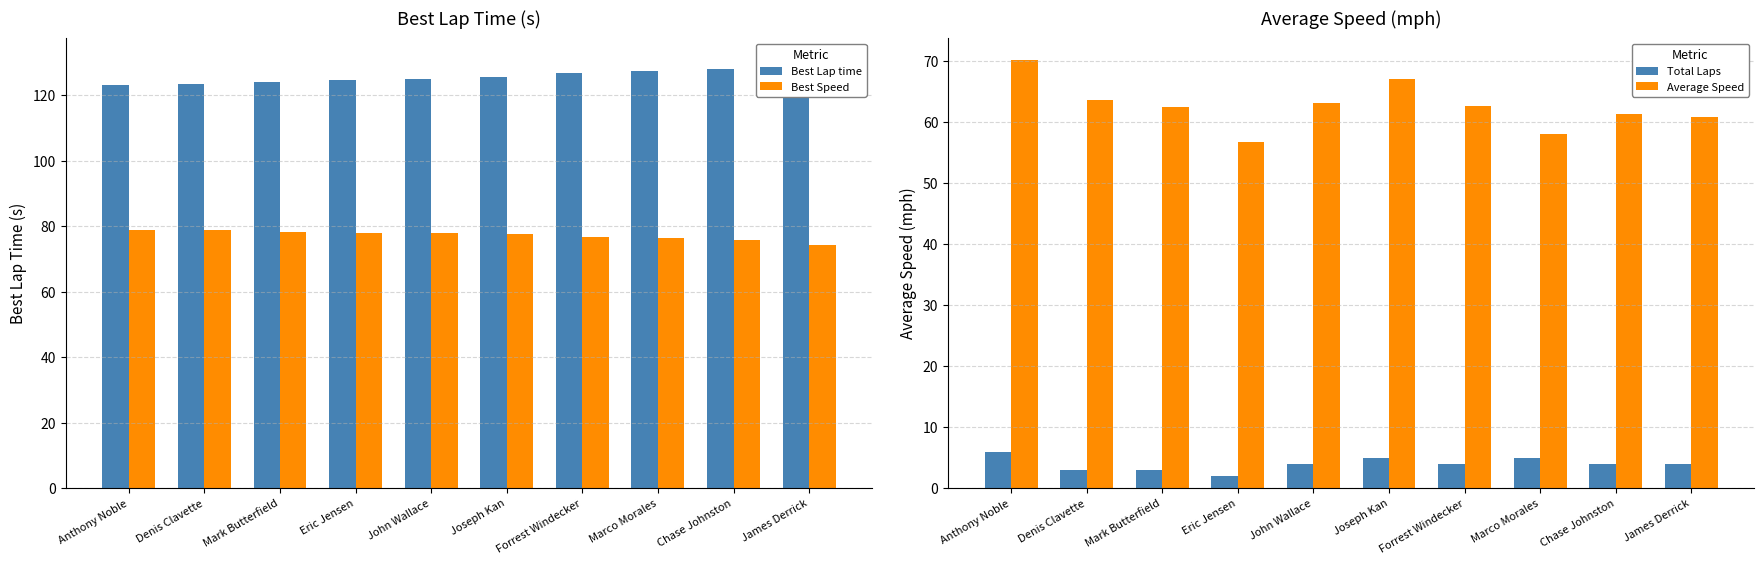

True or false: Average Speed has a value of 42.6 at James Derrick.

False